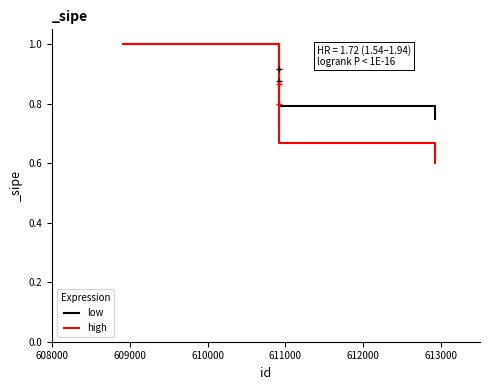

How many lines are shown in the chart?

2